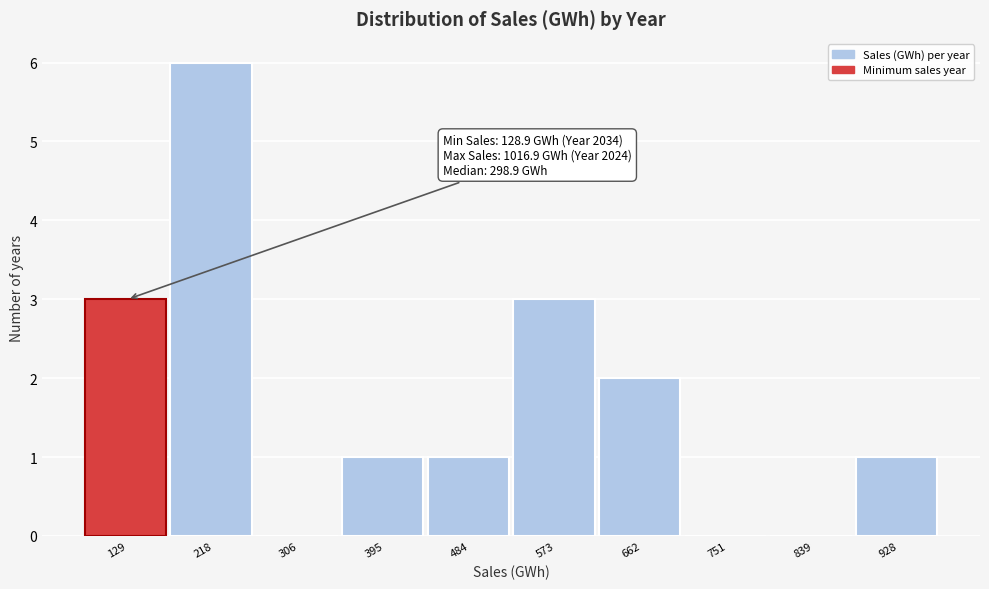

Reading right to left, extract all data points from this chart.

928=1	839=0	751=0	662=2	573=3	484=1	395=1	306=0	218=6	129=3